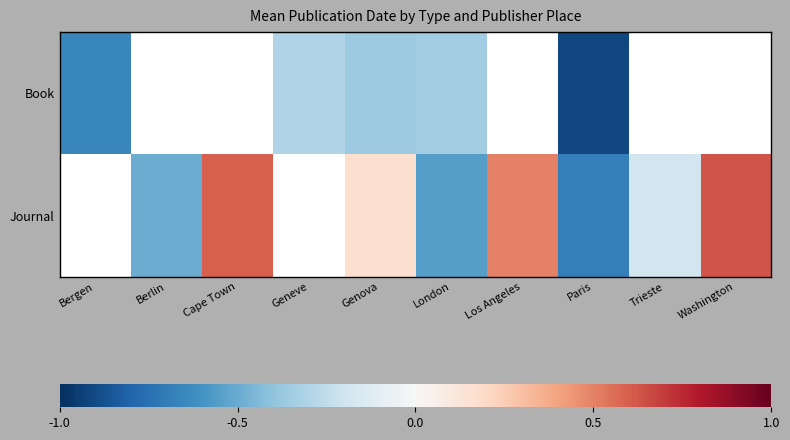

What is the maximum value shown in the chart?

0.6